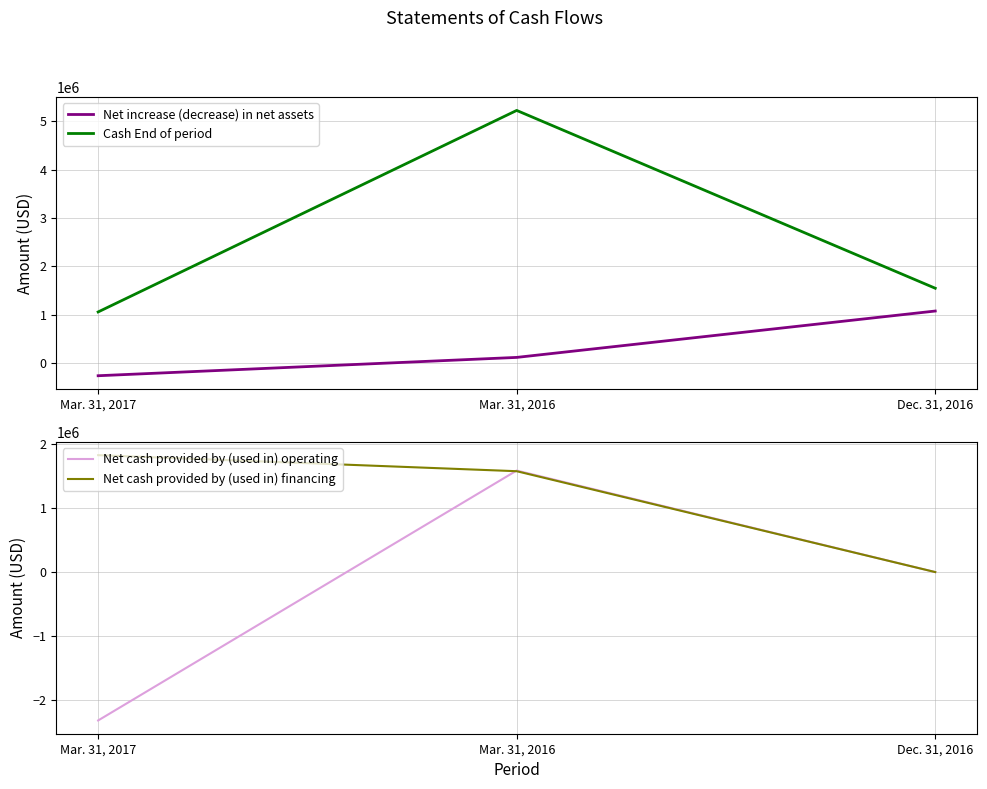

Between Mar. 31, 2017 and Mar. 31, 2016, which is larger?

Mar. 31, 2016